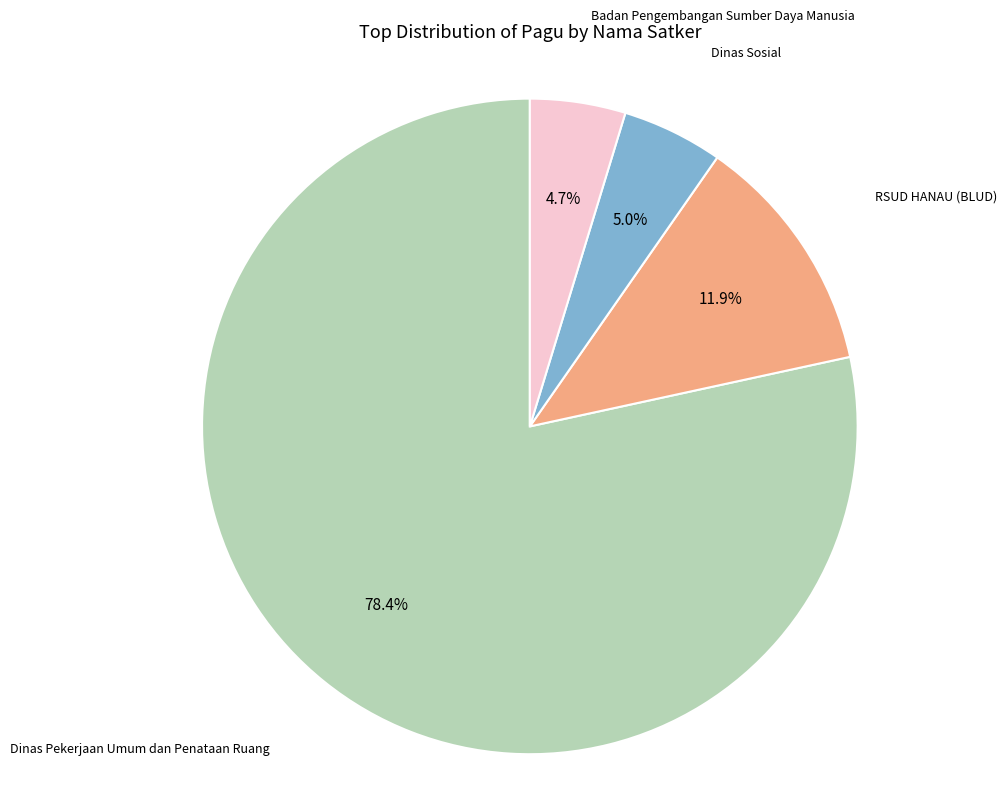

How much of the chart is everything except Dinas Sosial?

95.0%